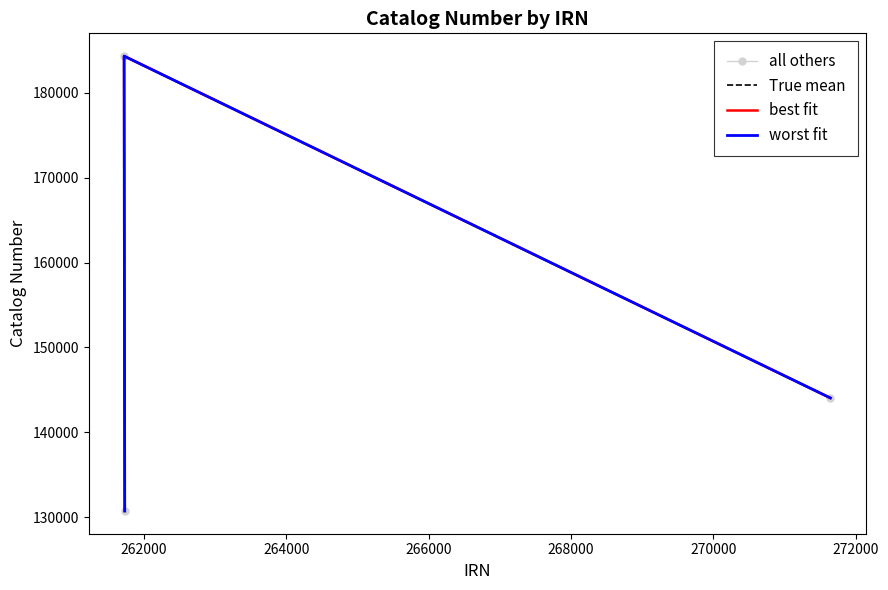

True or false: True mean has a value of 57493 at 260000.

False